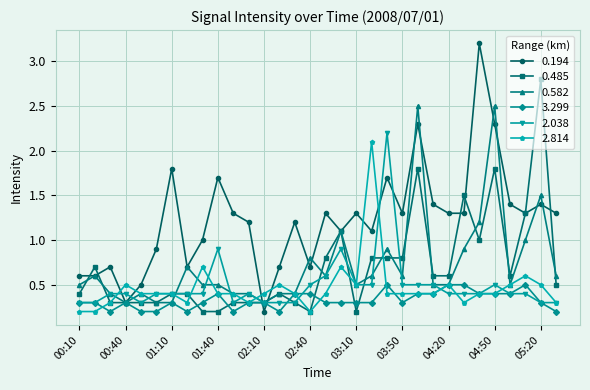

True or false: 2.814 has more than 1 points higher than both neighbors.

True